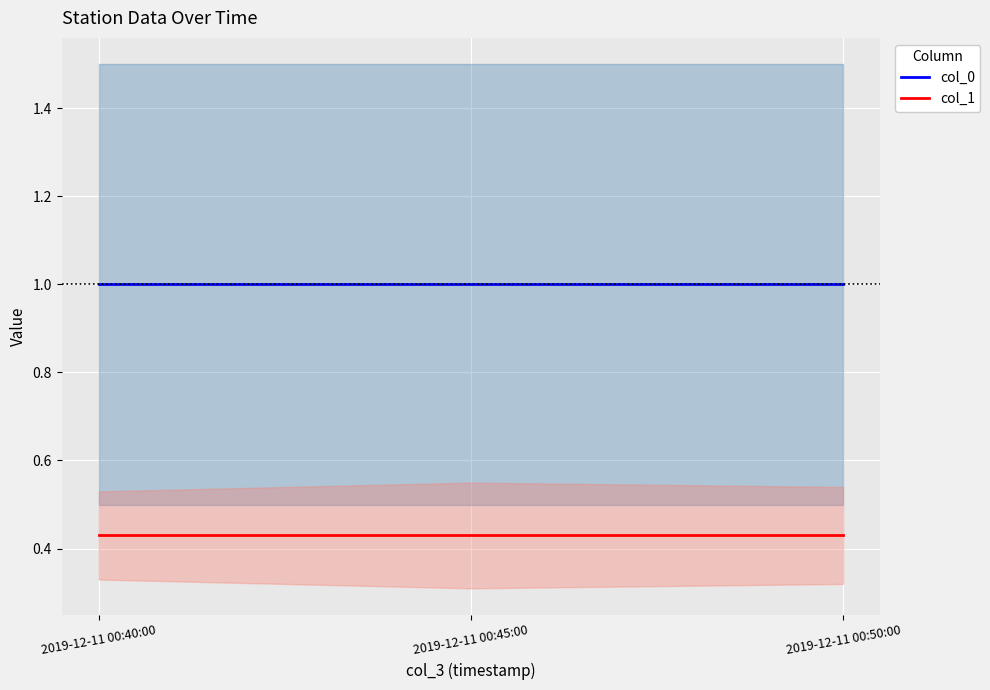

What is the sum of all col_0 values?

3.0